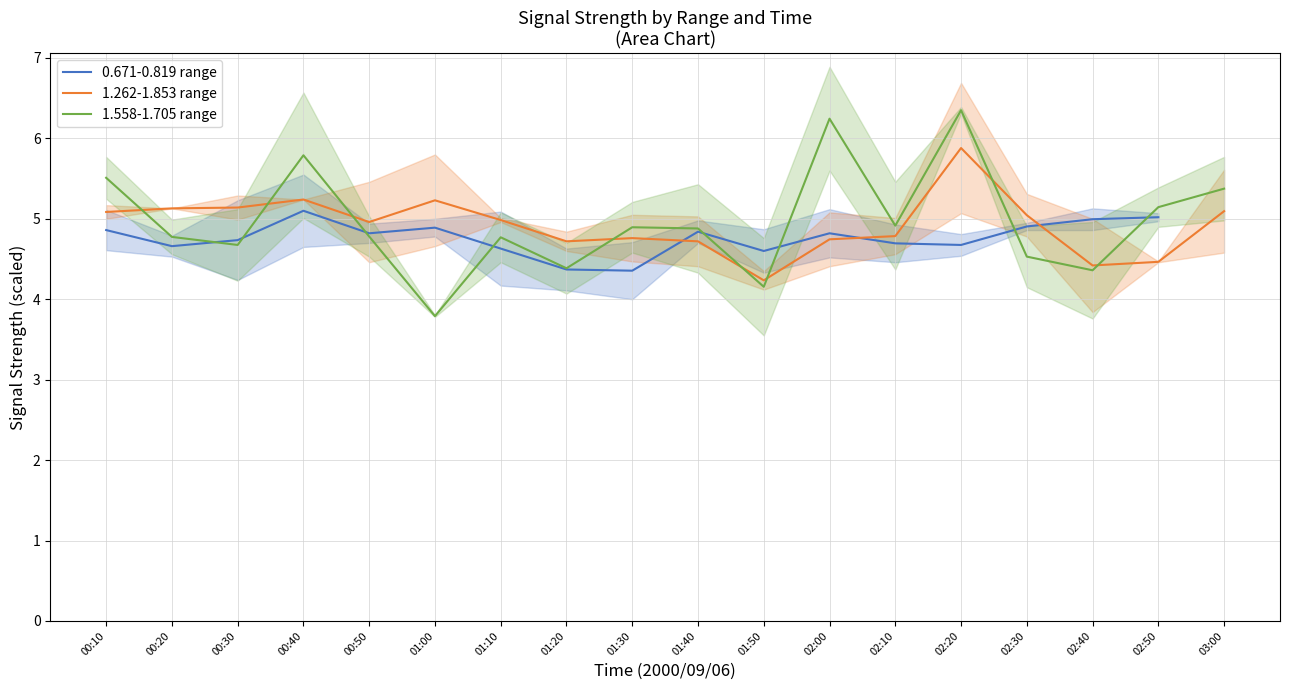

Is the value of 1.558-1.705 range at 02:40 greater than the value of 0.671-0.819 range at 01:00?

No